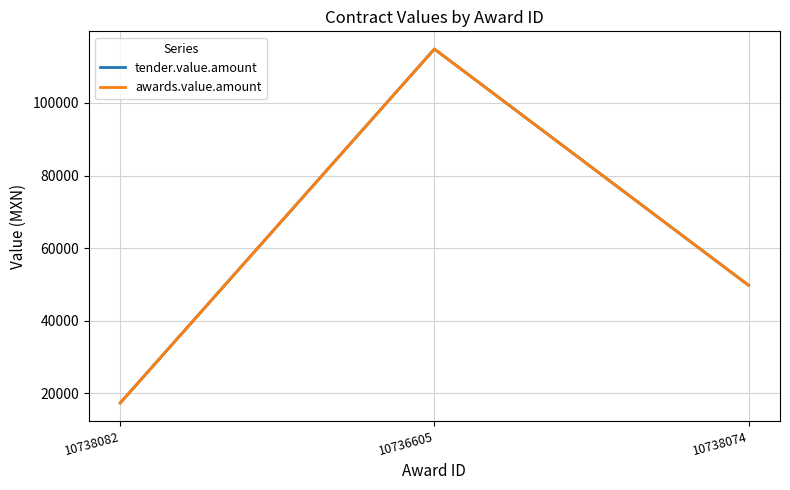

What is the greatest value displayed?

114840.0